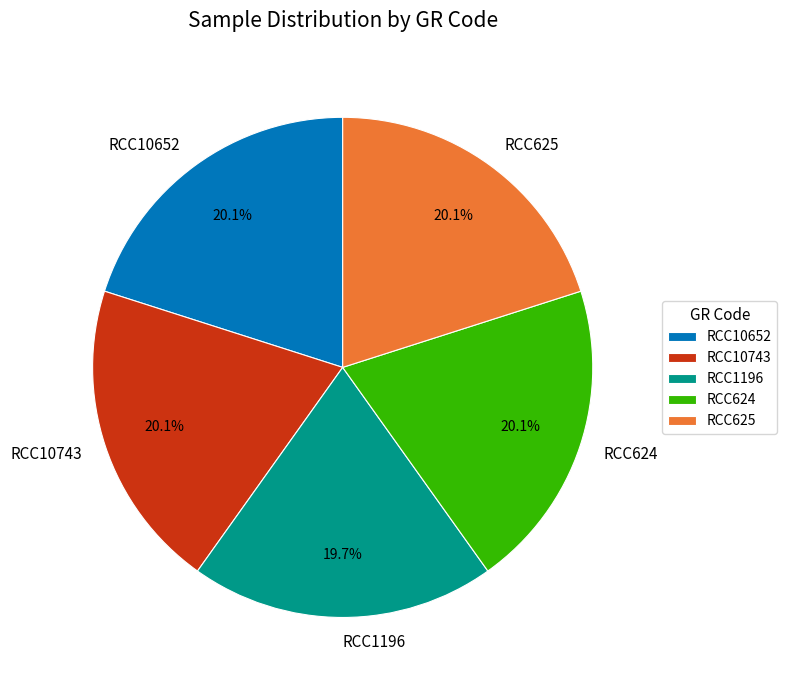

To the nearest percent, what is the combined percentage of RCC10743 and RCC624?

40%